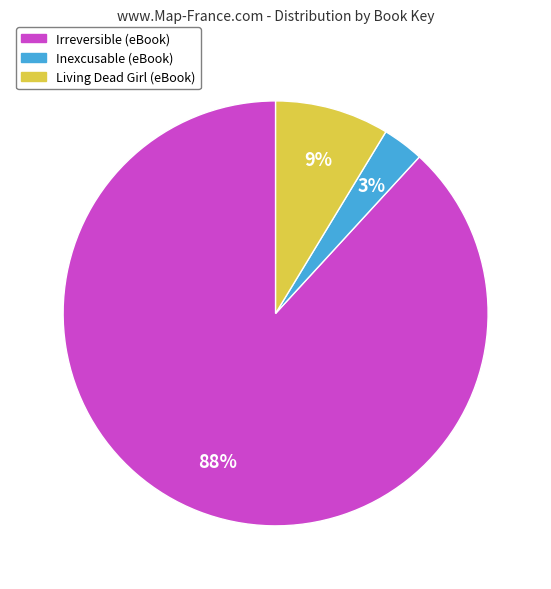

To the nearest percent, what is the difference between the largest and smallest slice percentages?

85%